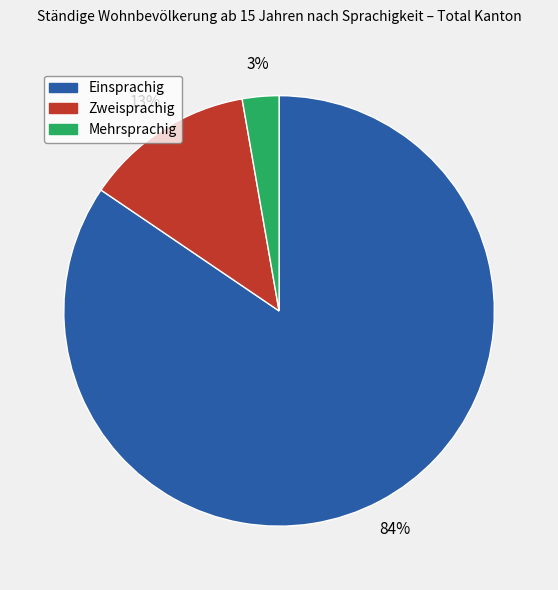

To the nearest percent, what is the average slice percentage?

33%